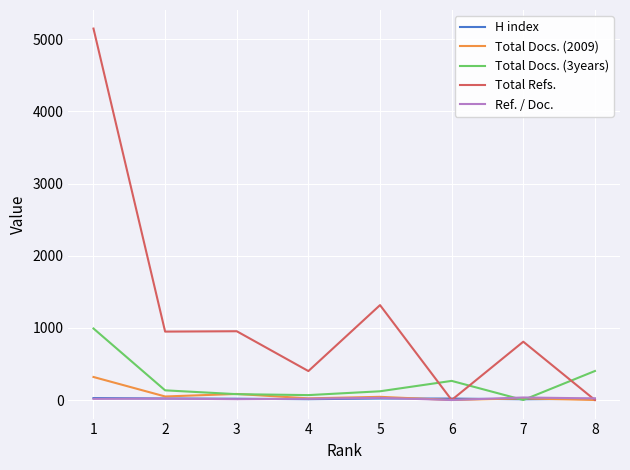

Which series has the largest total across all categories?

Total Refs.